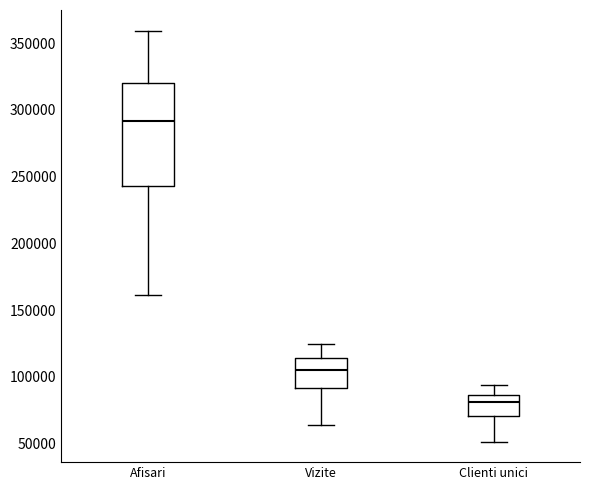

Where is the upper edge of the box for Vizite on the y-axis? The values are not printed on the chart, so give them approximately, as read against the axis.

115000